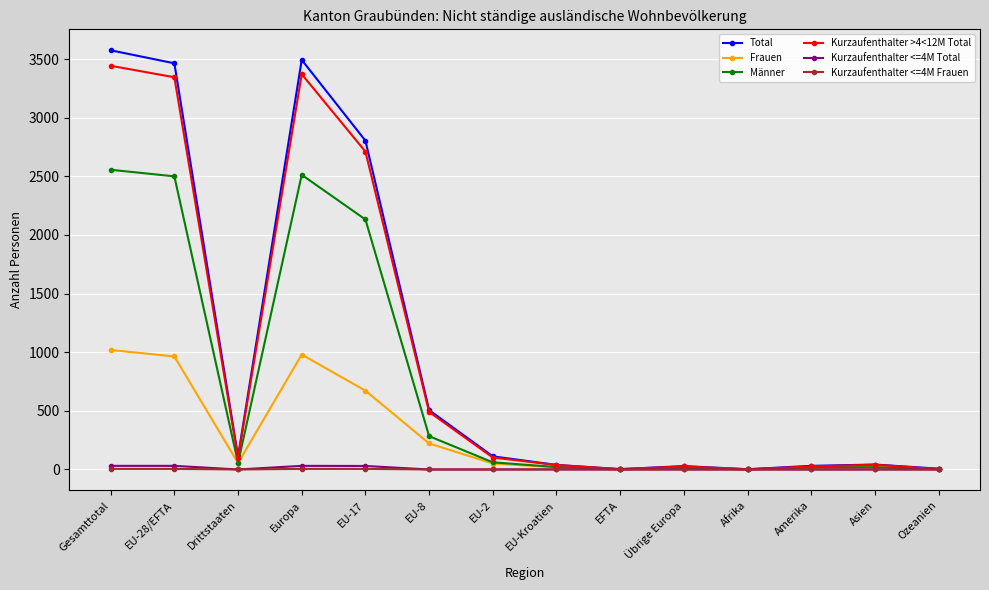

Is it true that Kurzaufenthalter <=4M Frauen equals 0 at Asien?

True